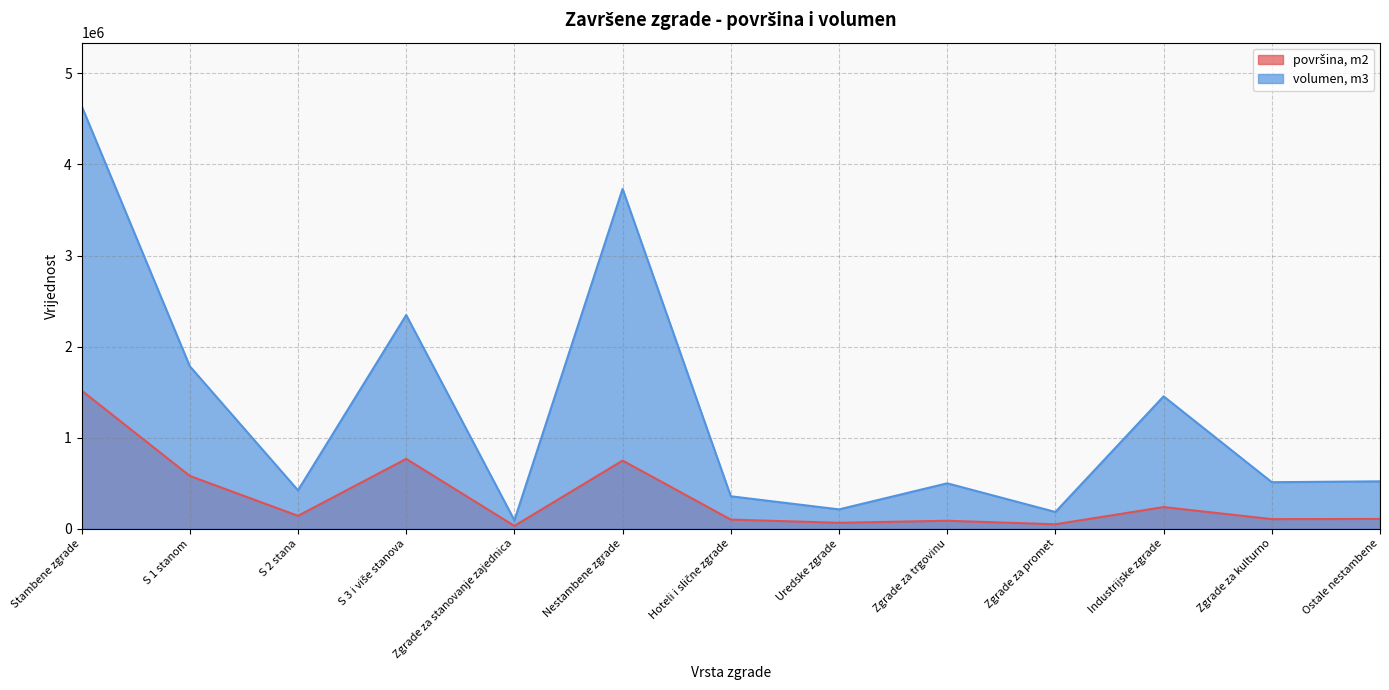

Which category has the lowest value in the površina, m2 series?

Zgrade za stanovanje zajednica